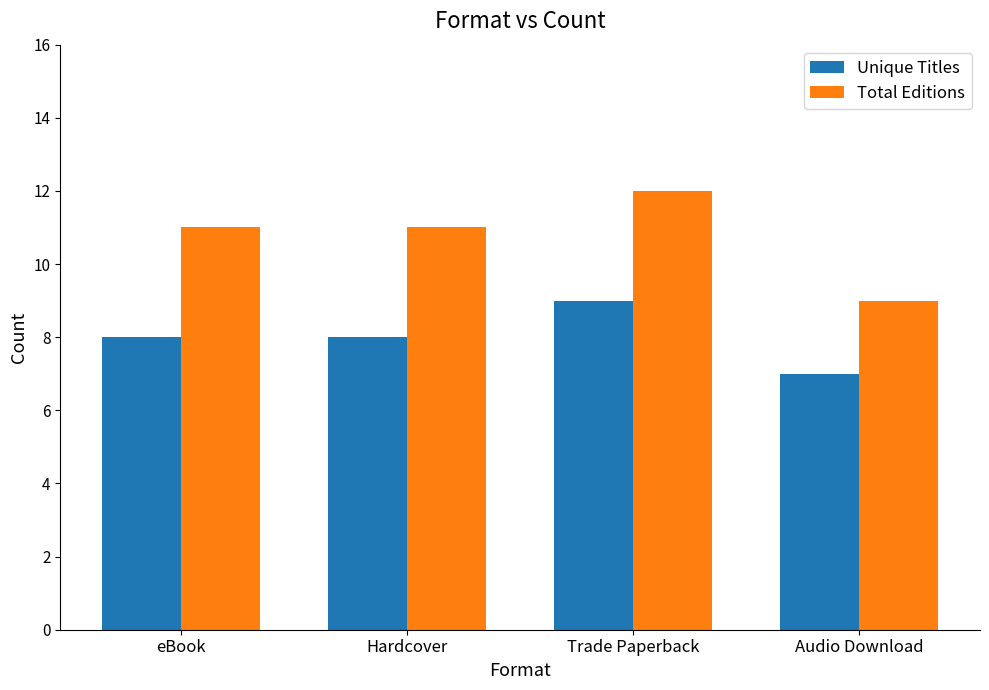

Reading left to right, transcribe all the data shown in this chart.

Unique Titles: eBook=8	Hardcover=8	Trade Paperback=9	Audio Download=7
Total Editions: eBook=11	Hardcover=11	Trade Paperback=12	Audio Download=9